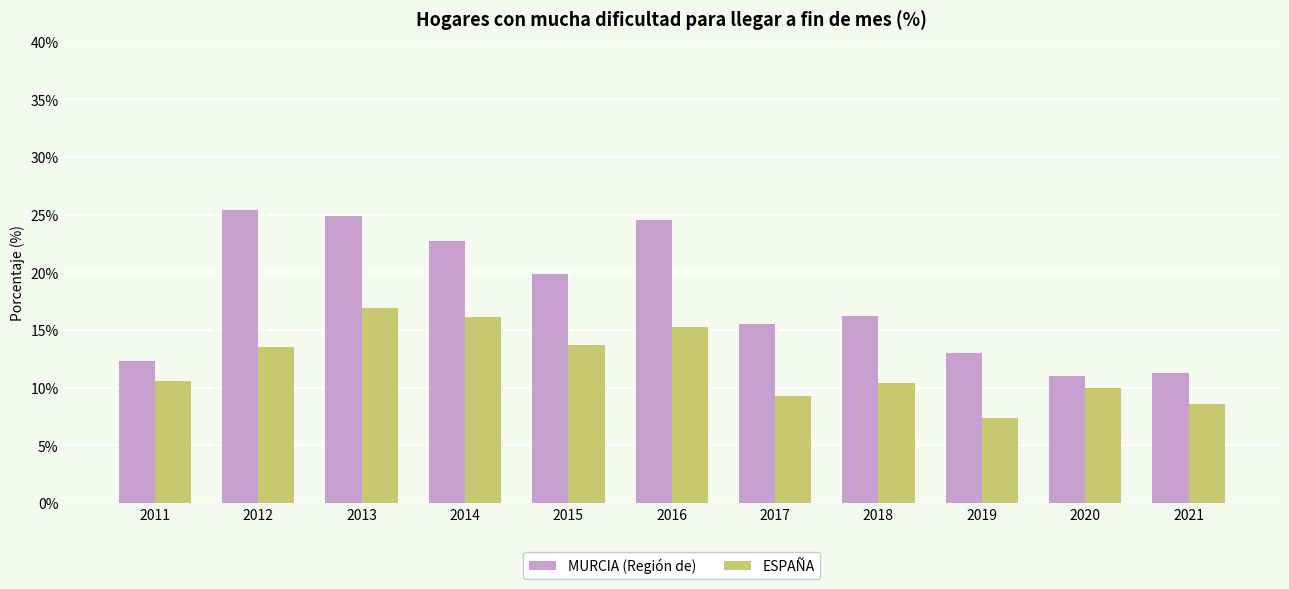

Rank the series by their maximum value, from lowest to highest.

ESPAÑA, MURCIA (Región de)